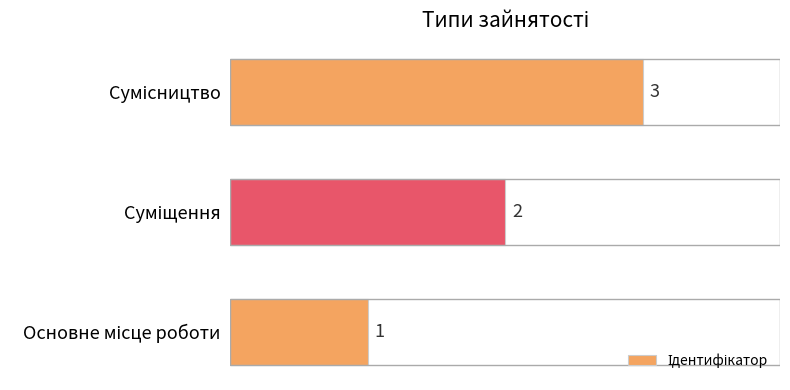

Count the values in the range 1 to 3.

3